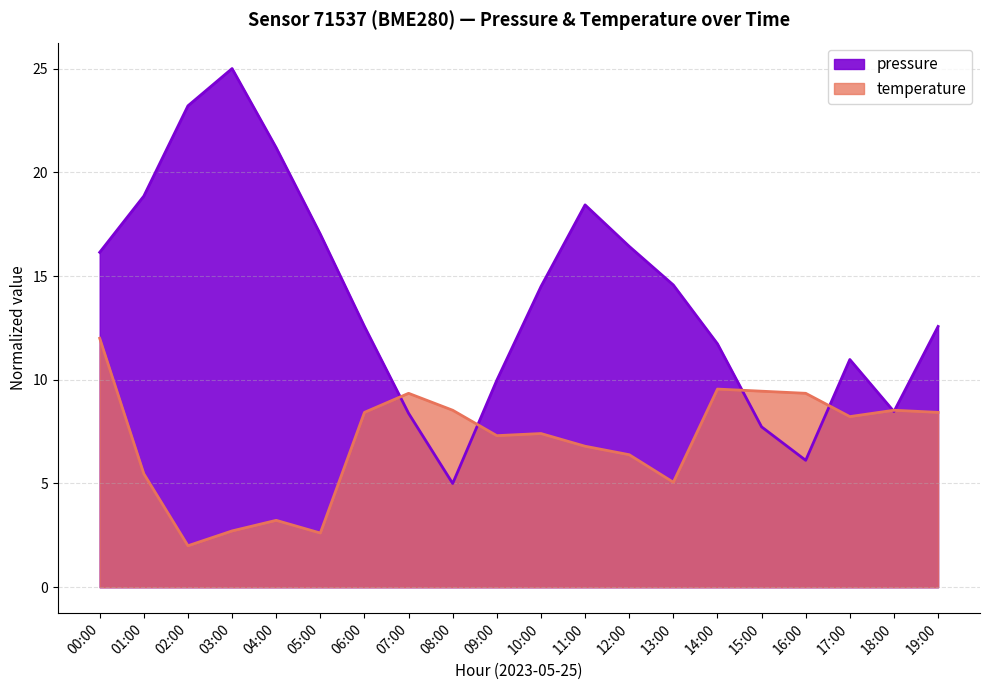

Reading right to left, list all the values displayed in this chart.

pressure: 19:00=12.6	18:00=8.5	17:00=11.0	16:00=6.1	15:00=7.7	14:00=11.7	13:00=14.6	12:00=16.4	11:00=18.4	10:00=14.5	09:00=10.0	08:00=5.0	07:00=8.4	06:00=12.6	05:00=17.0	04:00=21.2	03:00=25.0	02:00=23.2	01:00=18.9	00:00=16.1
temperature: 19:00=8.4	18:00=8.5	17:00=8.2	16:00=9.3	15:00=9.4	14:00=9.6	13:00=5.1	12:00=6.4	11:00=6.8	10:00=7.4	09:00=7.3	08:00=8.5	07:00=9.3	06:00=8.4	05:00=2.6	04:00=3.2	03:00=2.7	02:00=2.0	01:00=5.5	00:00=12.0